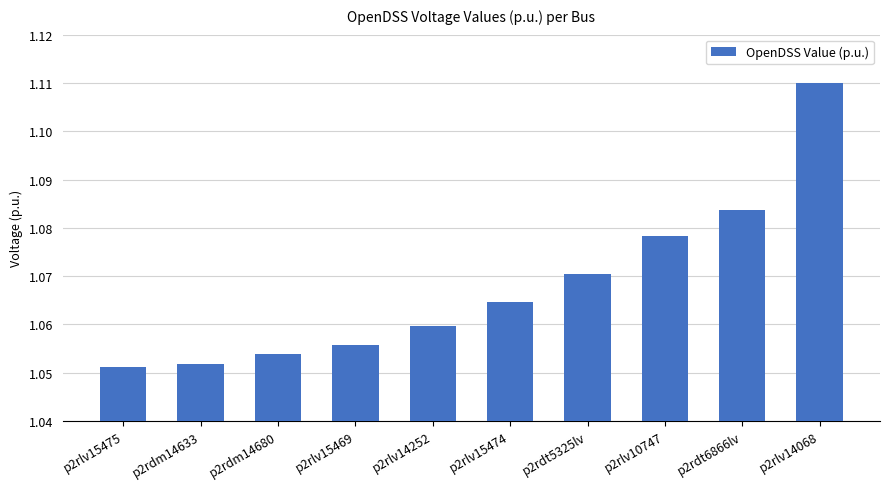

Is it true that the value at p2rdm14633 is 0.4?

False